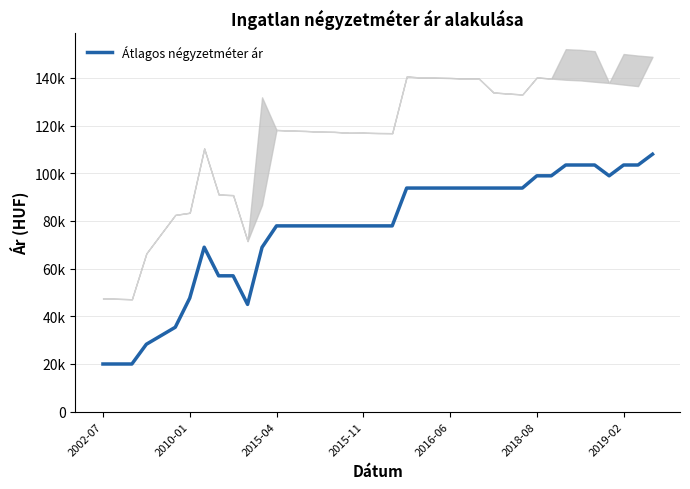

True or false: the data shows 141324 at 2018-08.

False